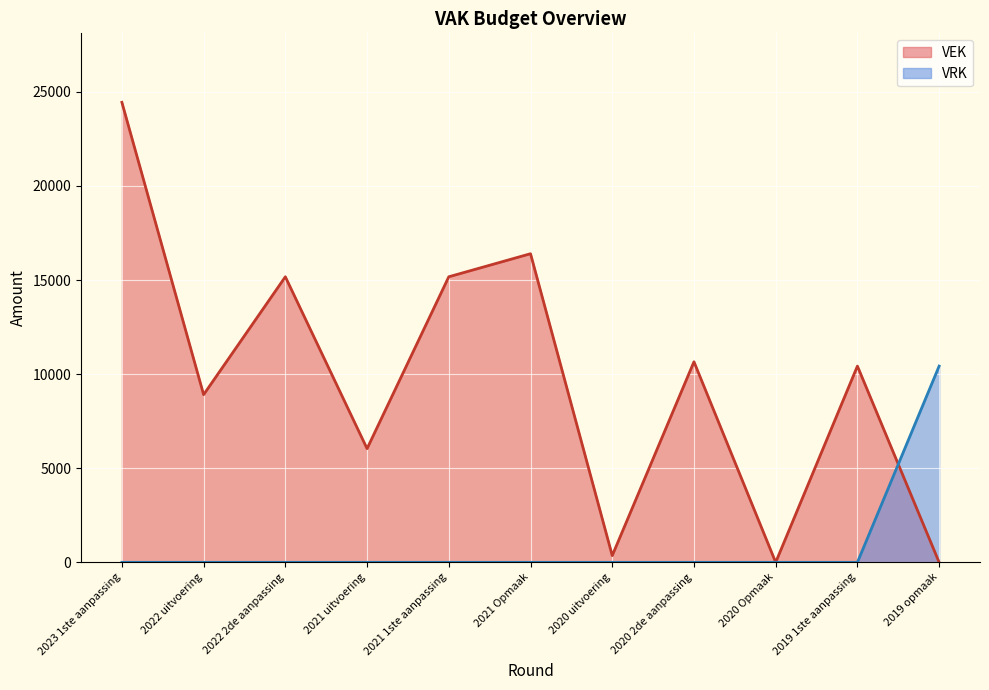

Between which two adjacent categories do VEK and VRK first intersect?

2019 1ste aanpassing and 2019 opmaak